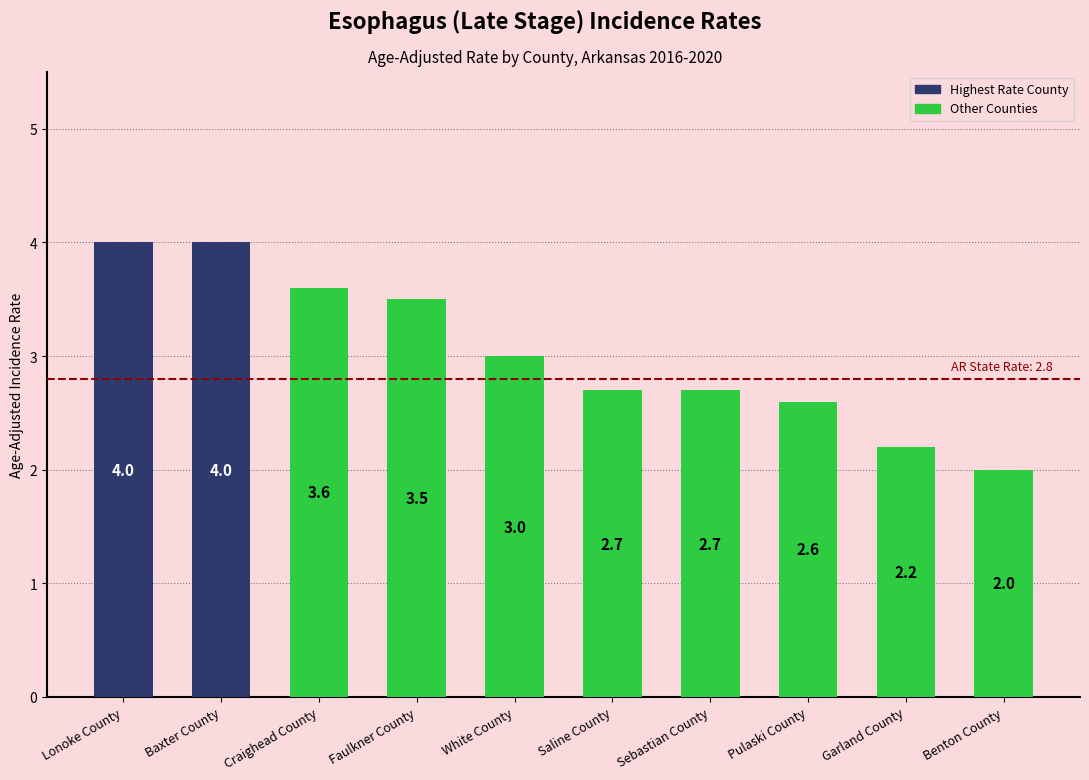

True or false: the data shows 3.5 at Faulkner County.

True